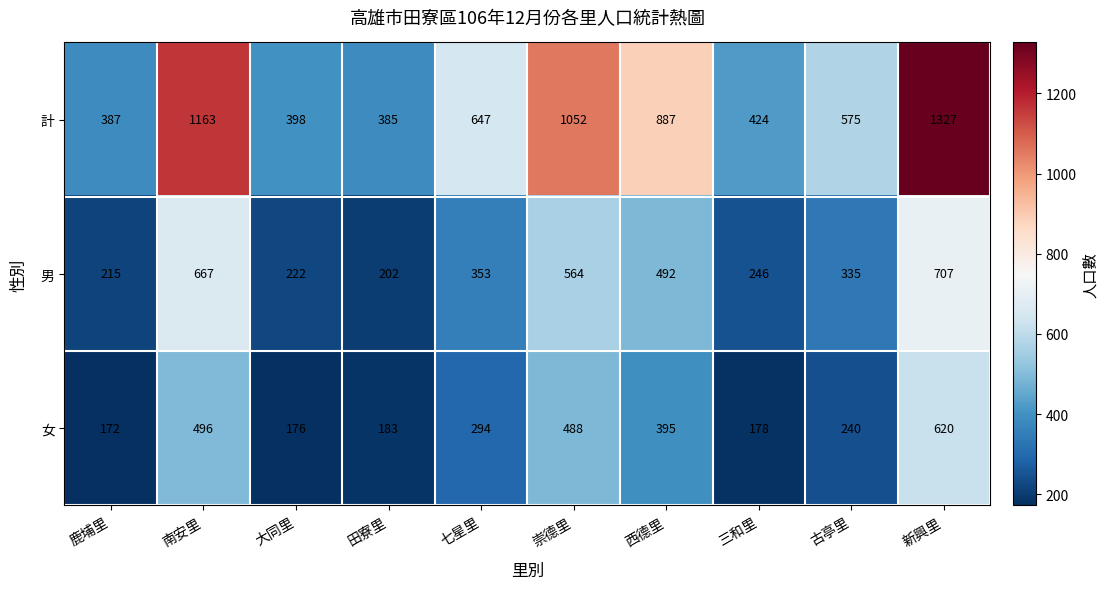

At which category does the chart reach its minimum across all series?

鹿埔里